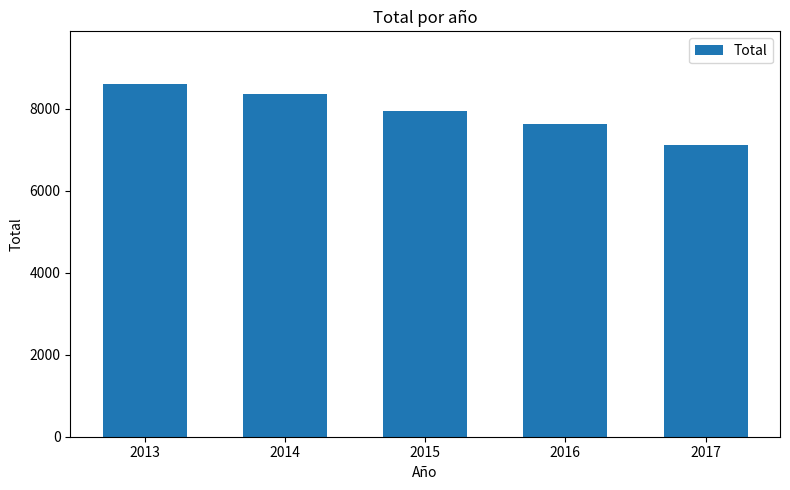

How many series are shown in this chart?

1